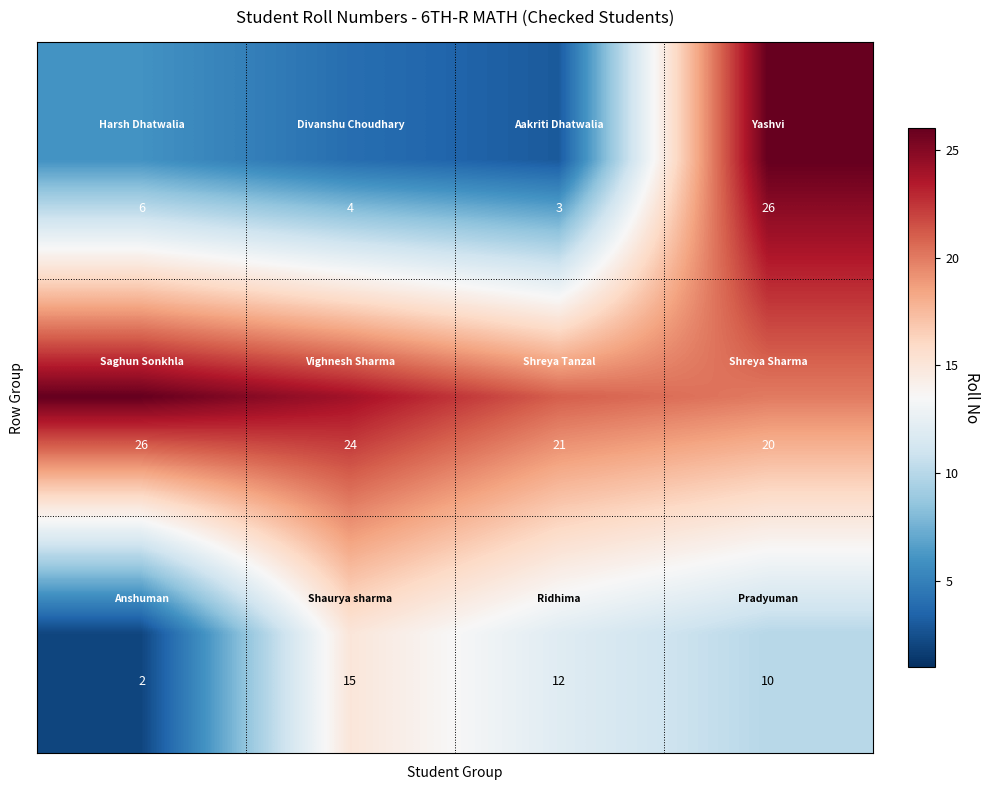

At how many categories does at least one series exceed 9?

4